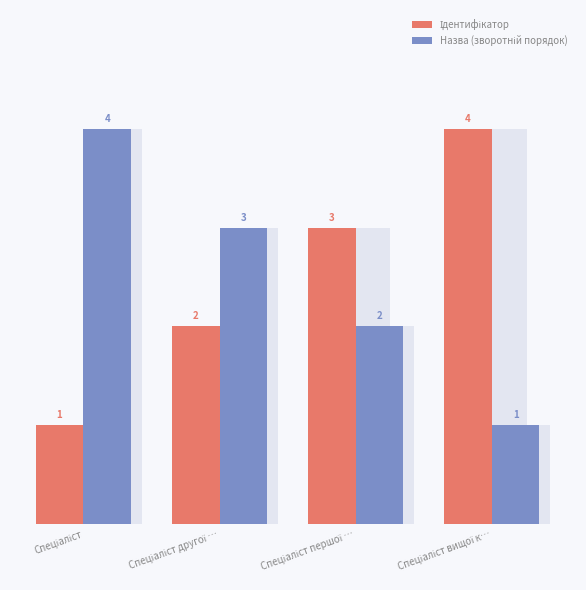

At how many categories does at least one series exceed 2?

4